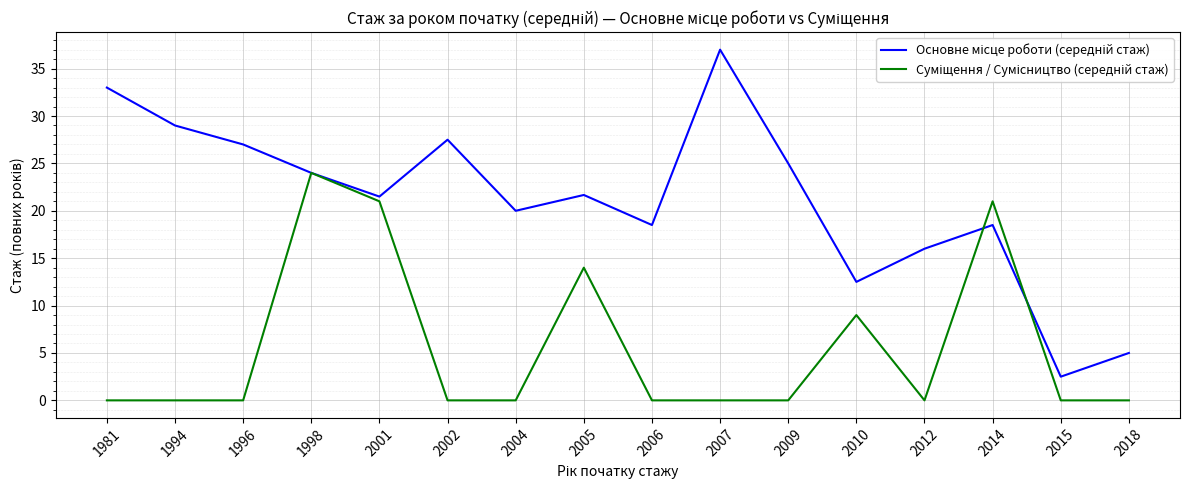

What is the difference between the highest and lowest values at 2005?

7.7